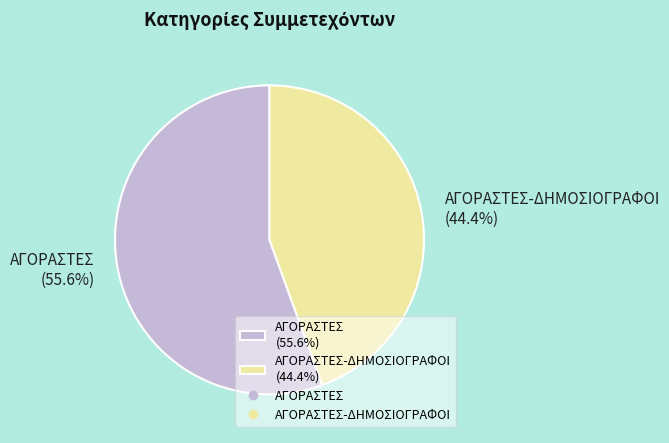

How many segments does this pie chart have?

2